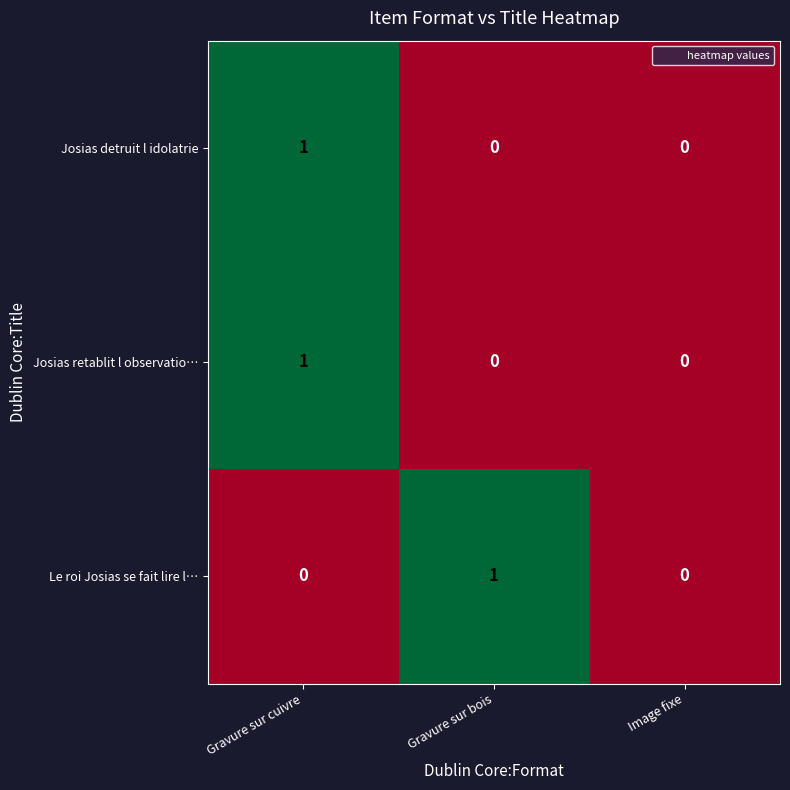

At which category is the sum across all series the highest?

Gravure sur cuivre